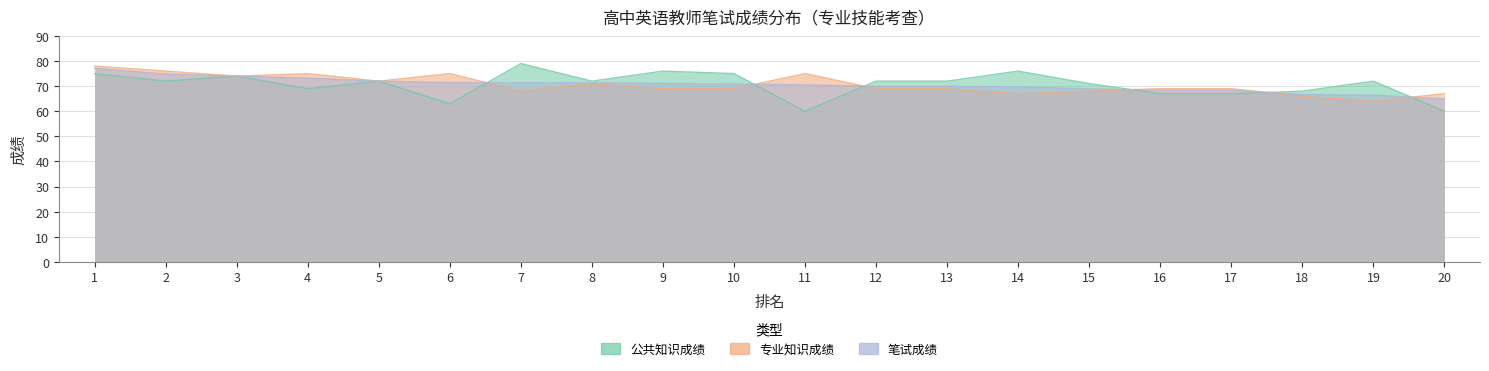

Between 3 and 14, which is larger?

14